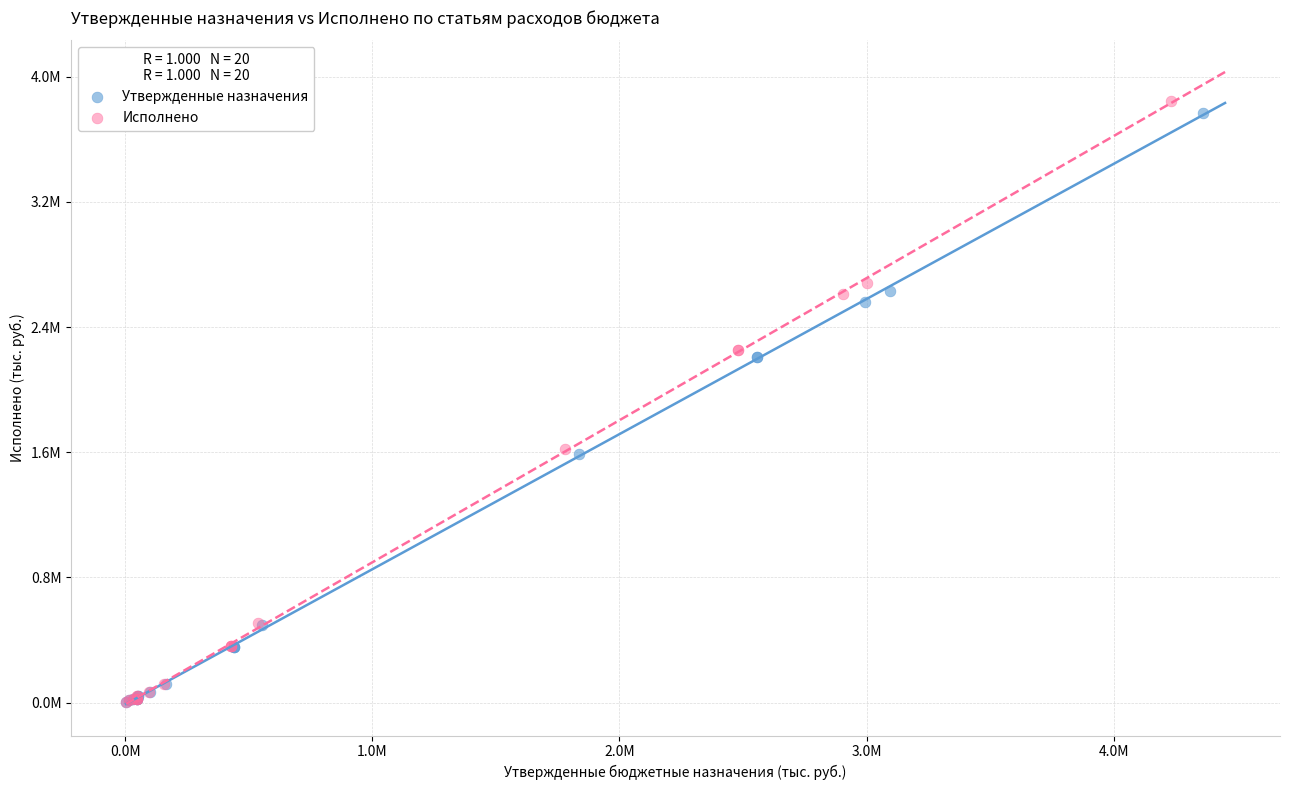

Which series has the largest Y range (max minus min)?

Исполнено